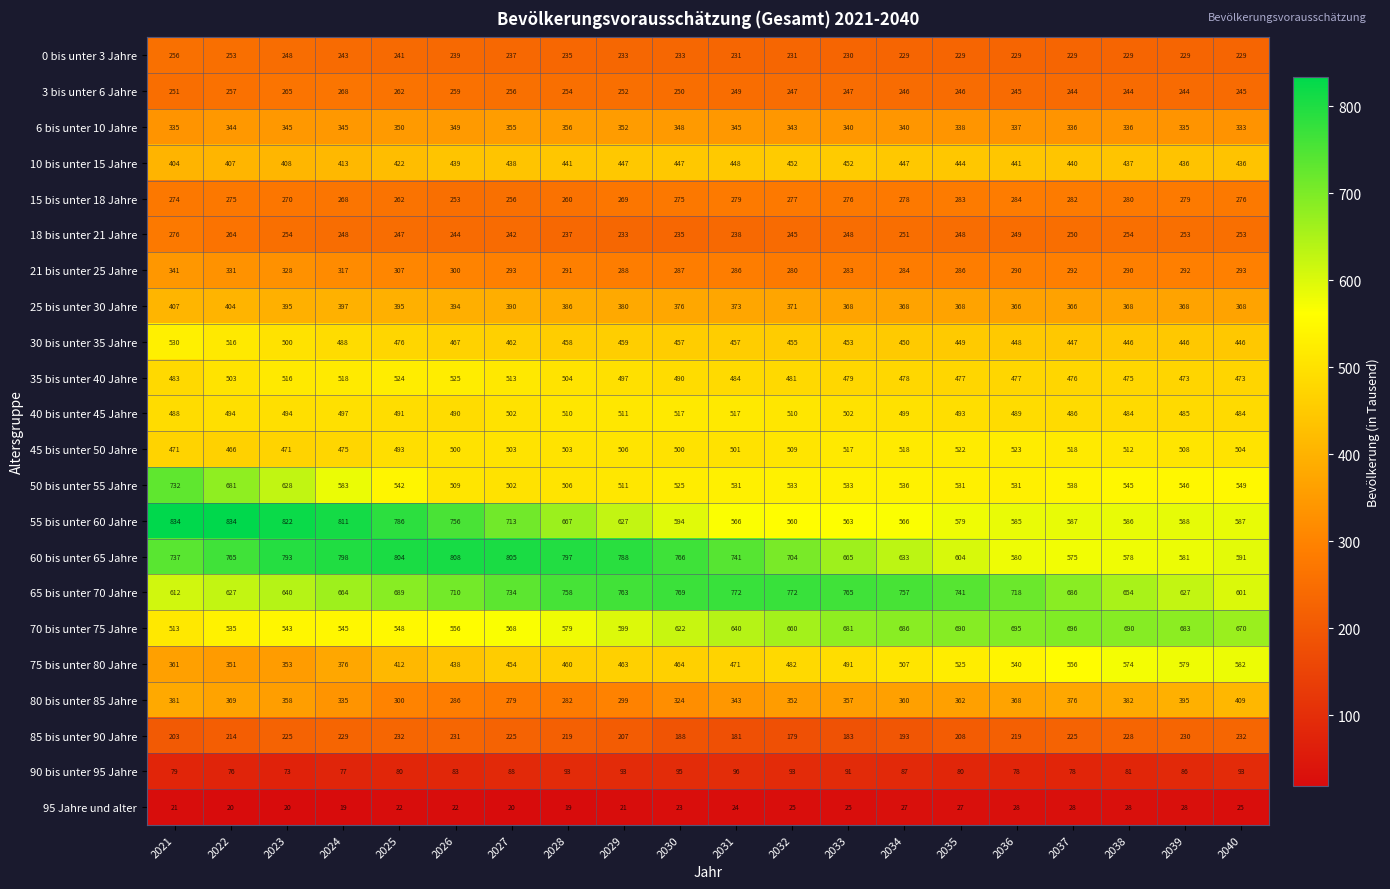

The value of 10 bis unter 15 Jahre at 2027 is 175. True or false?

False